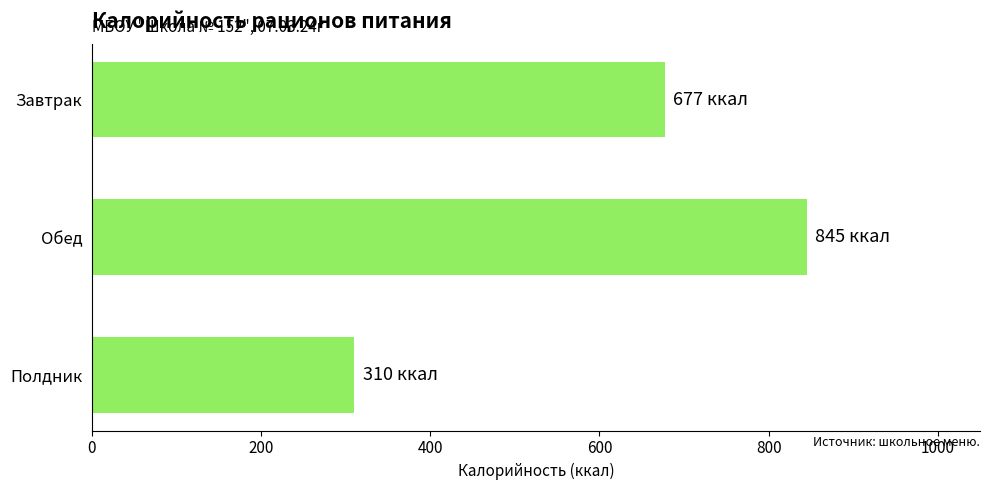

How many data points are less than 677?

1